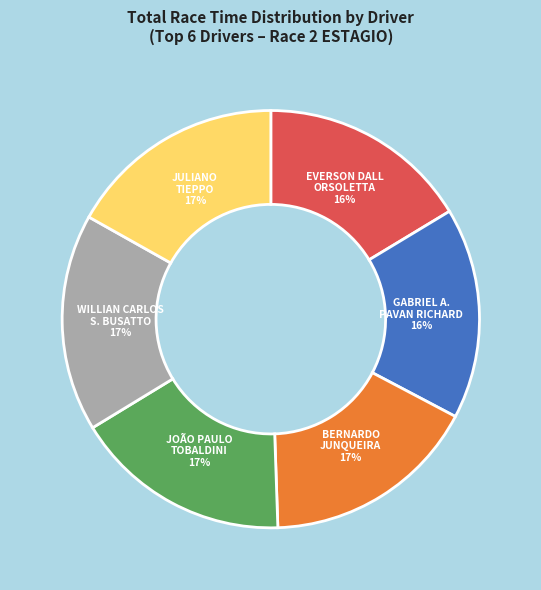

How many slices are in this pie chart?

6